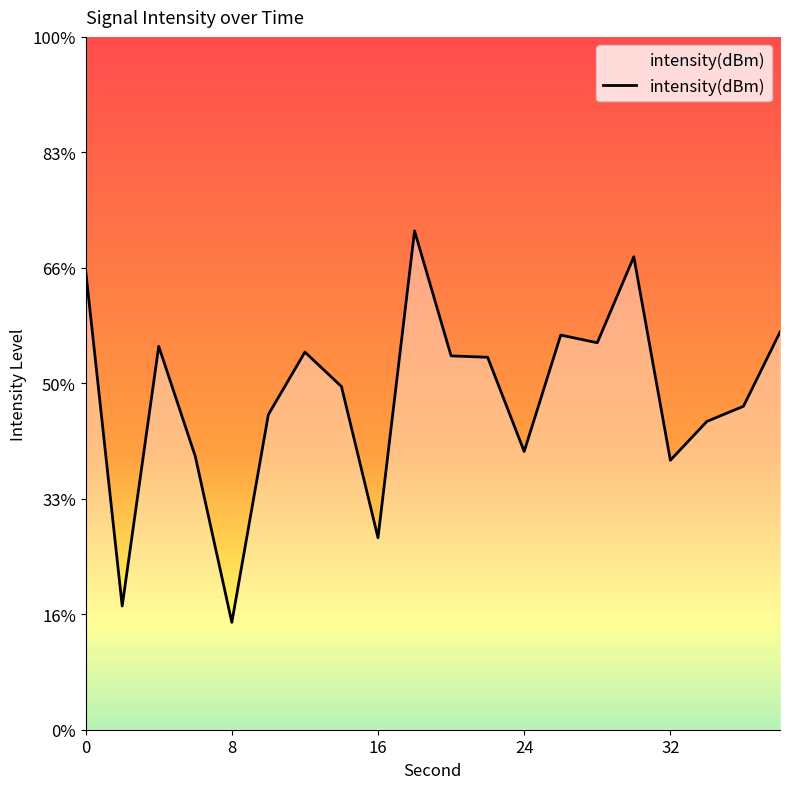

True or false: the data shows -174.4 at 30.

False